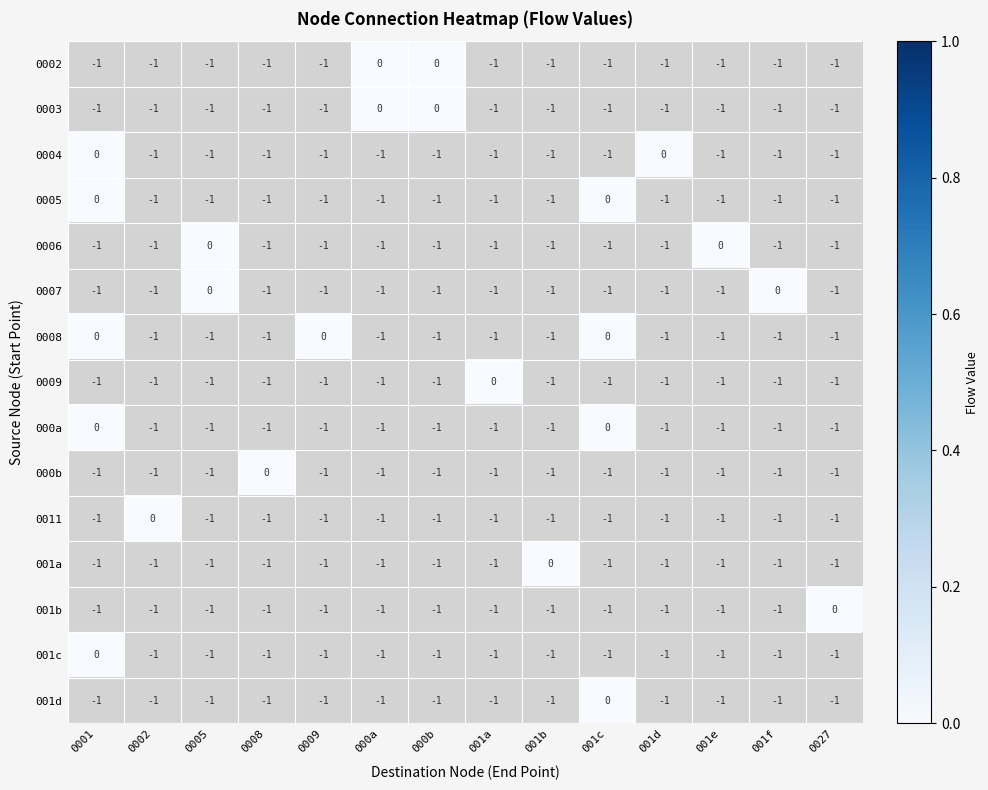

What is the sum of all 0005 values?

-12